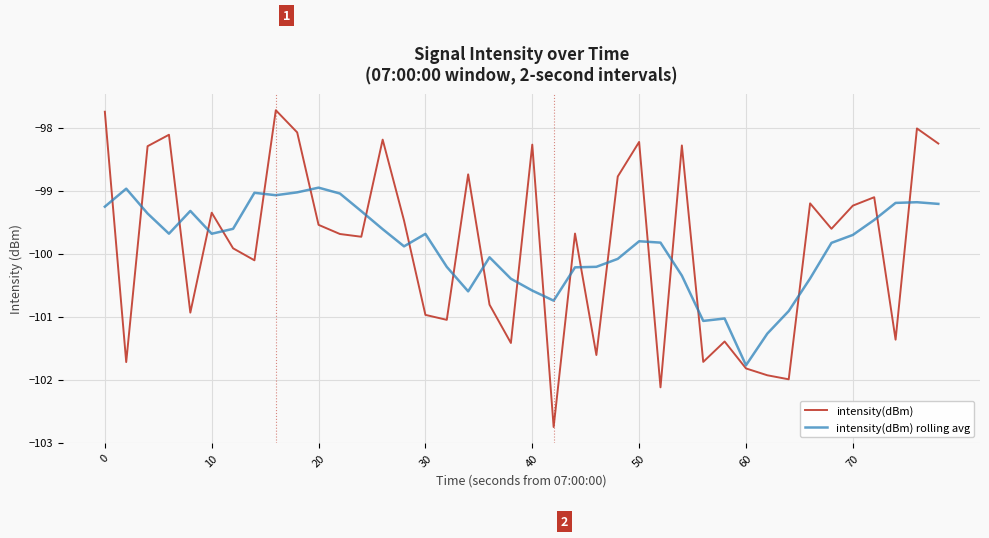

What is the maximum value shown in the chart?

-97.7